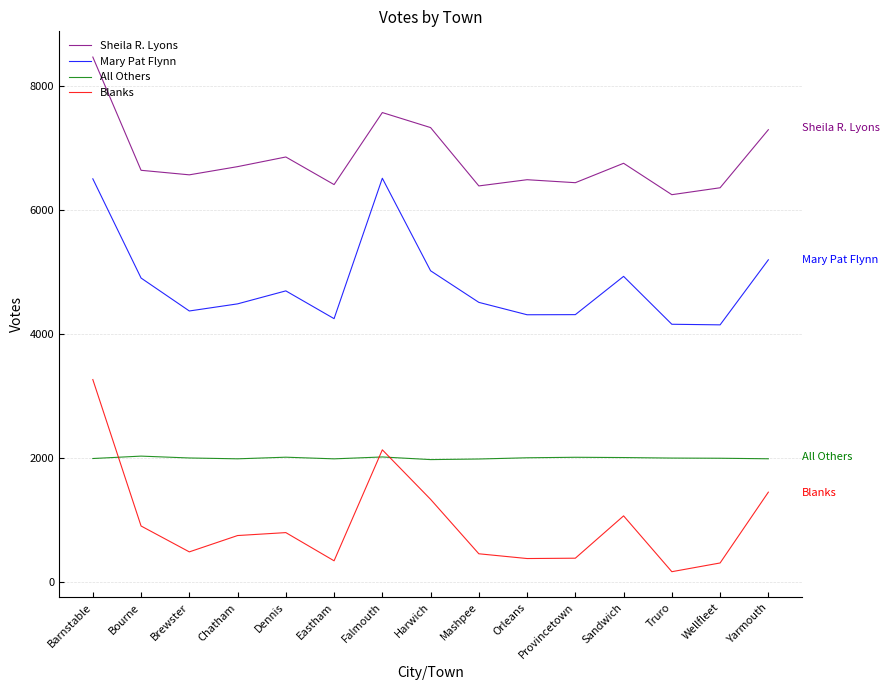

What are all the series names shown in the legend?

Sheila R. Lyons, Mary Pat Flynn, All Others, Blanks